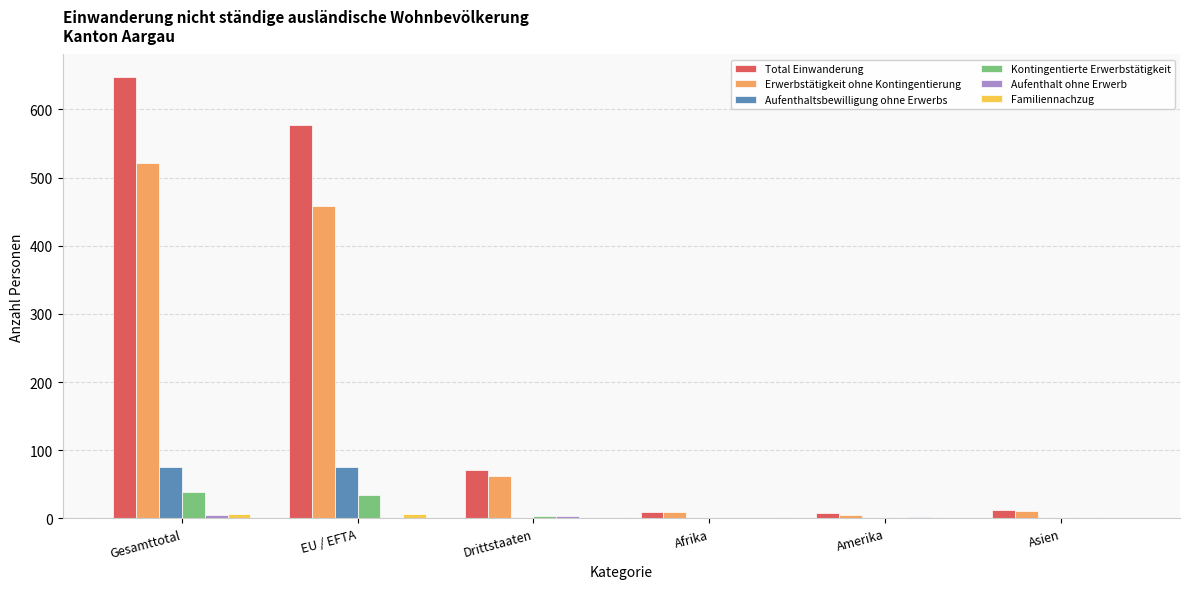

True or false: Total Einwanderung has a value of 71 at Drittstaaten.

True